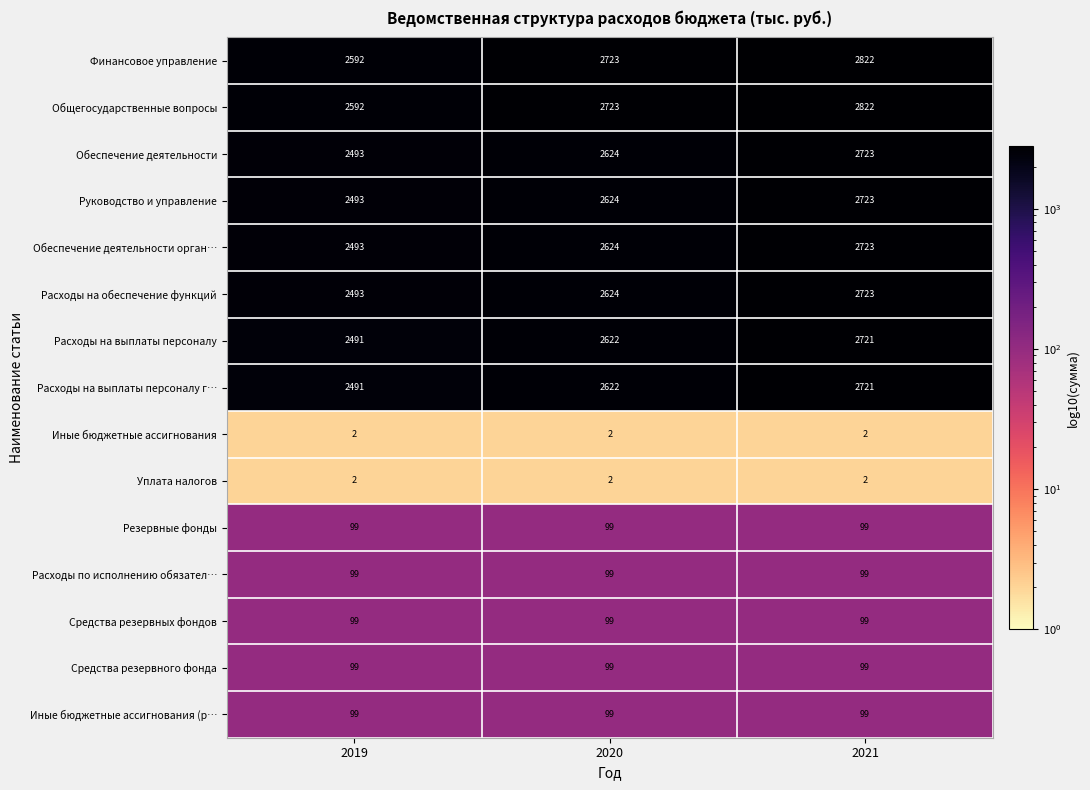

At which category is the sum across all series the highest?

2021